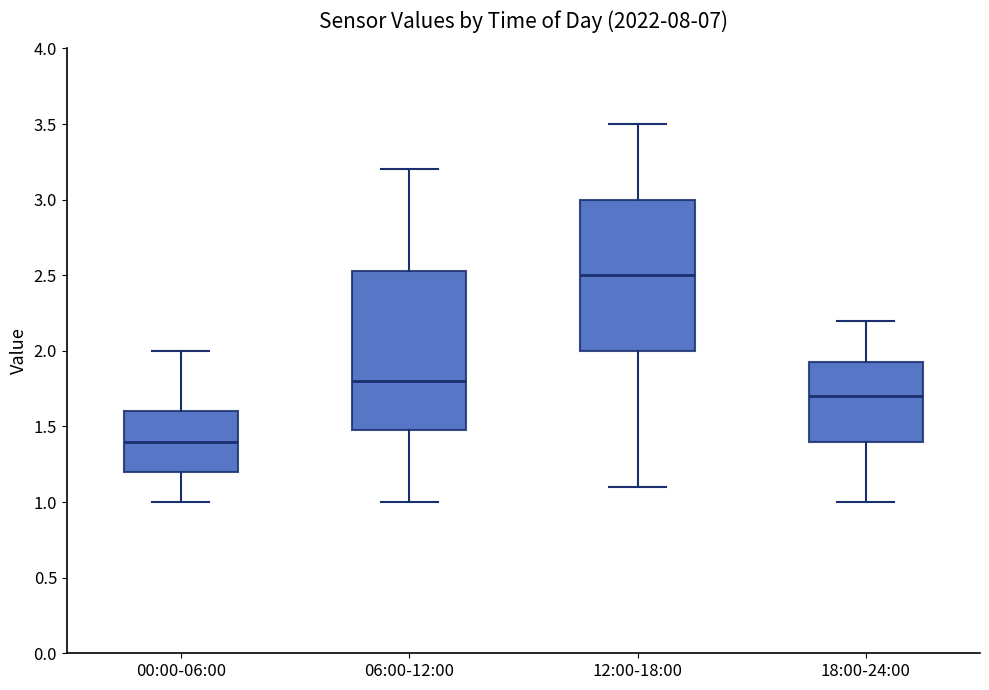

Which box's median line is the highest?

12:00-18:00